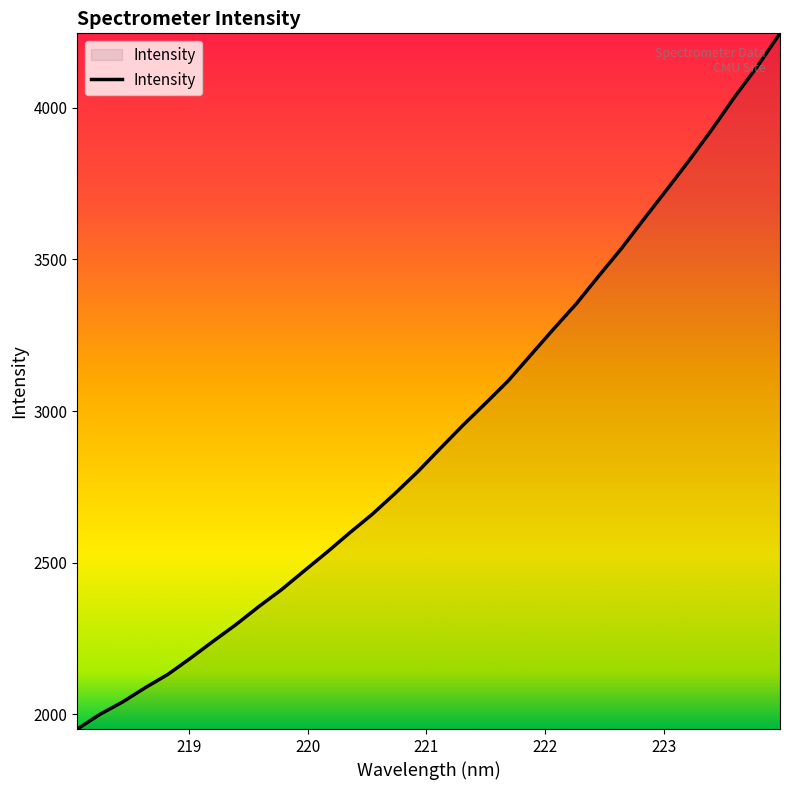

How many lines are shown in the chart?

1